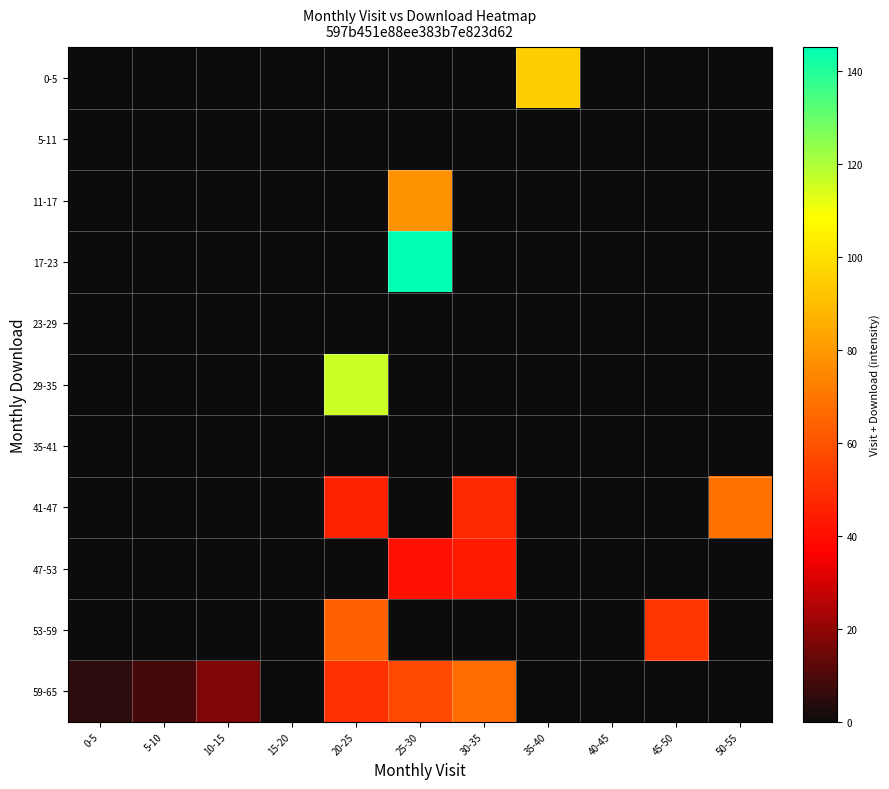

Which series has the largest total across all categories?

59-65